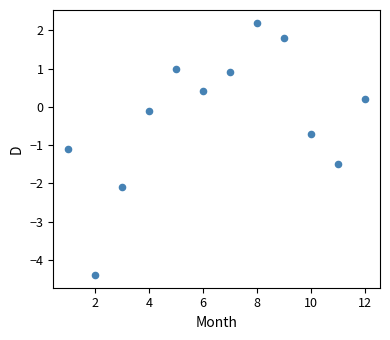

What Y value in the scatter plot is closest to -1?

-1.1